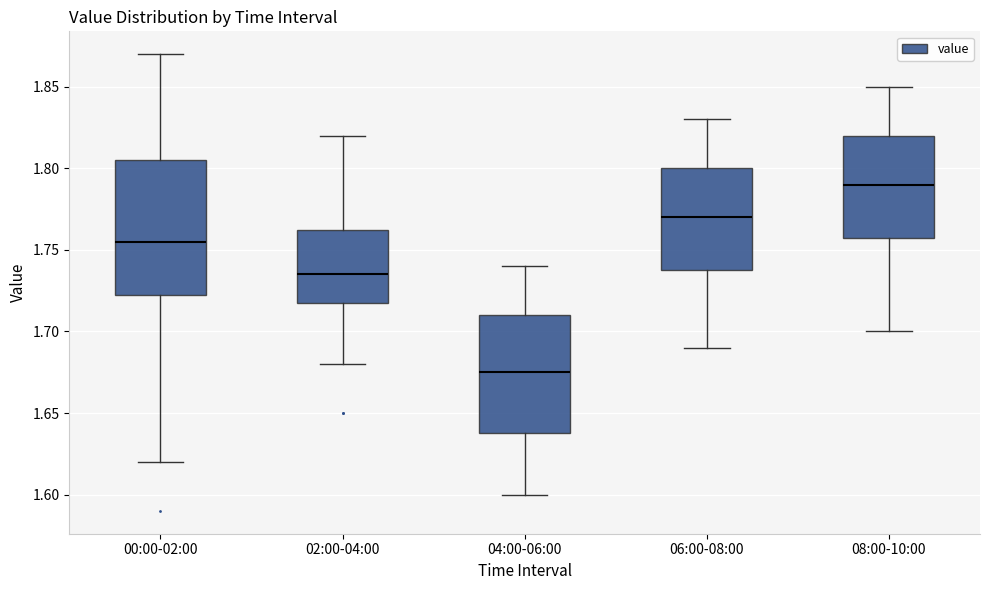

Where does the upper whisker of the box for 00:00-02:00 end on the y-axis? The values are not printed on the chart, so give them approximately, as read against the axis.

1.870